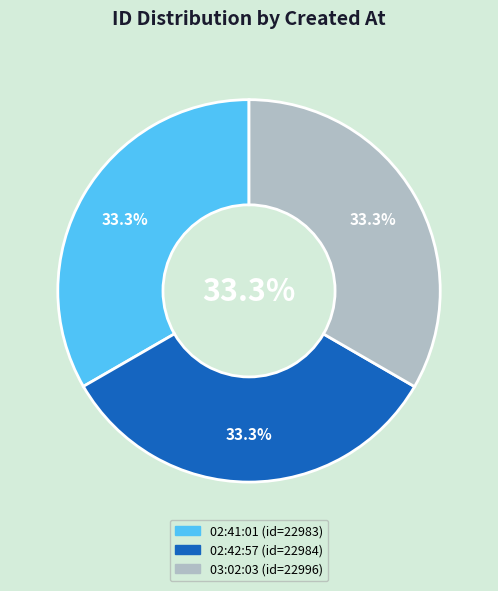

True or false: 2013-10-14 02:41:01 UTC accounts for 21% of the total.

False